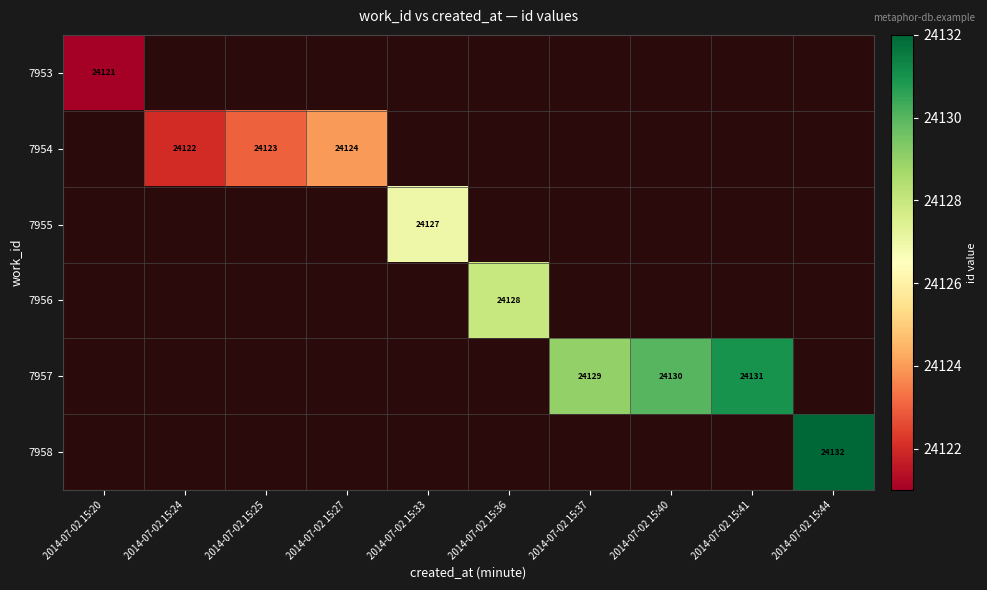

The value of 7956 at 2014-07-02 15:36 is 24128. True or false?

True